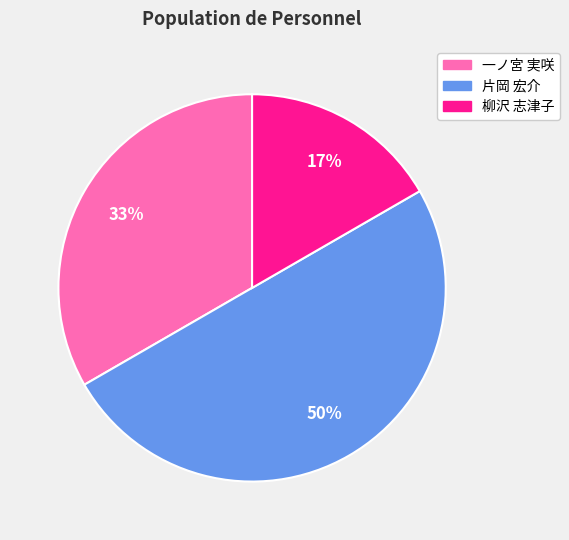

What is the largest slice in the pie chart?

片岡 宏介